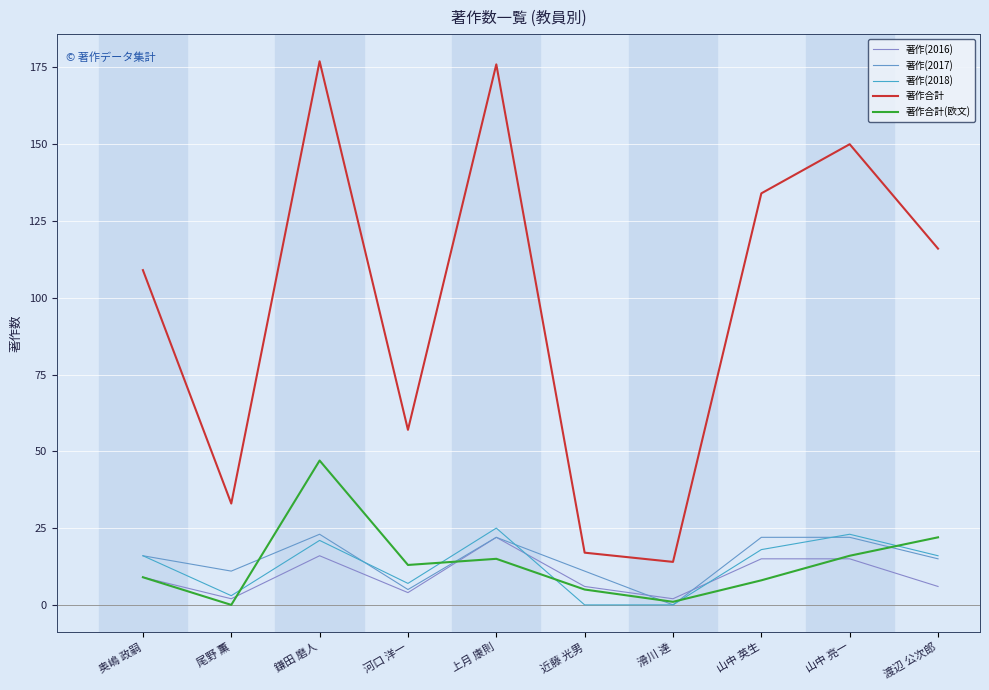

How many lines are shown in the chart?

5